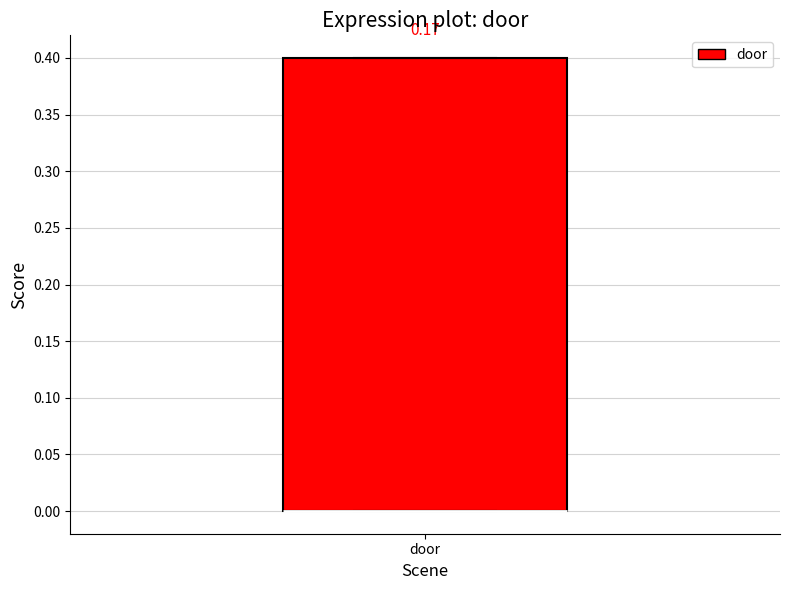

Where is the lower edge of the box for door on the y-axis? The values are not printed on the chart, so give them approximately, as read against the axis.

0.0